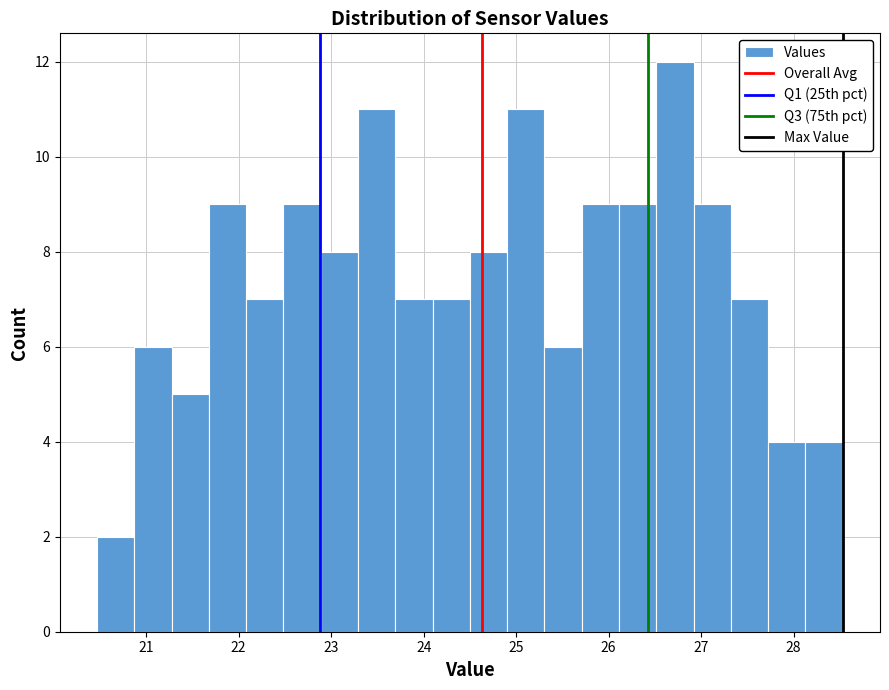

Reading left to right, transcribe this chart: for each bar, give the range it covers on the x-axis and its height. Neither the bar edges nor the heights are printed on the chart, so give them approximately, as read against the axes.

20.5 to 20.9: 2
20.9 to 21.3: 6
21.3 to 21.7: 5
21.7 to 22.1: 9
22.1 to 22.5: 7
22.5 to 22.9: 9
22.9 to 23.3: 8
23.3 to 23.7: 11
23.7 to 24.1: 7
24.1 to 24.5: 7
24.5 to 24.9: 8
24.9 to 25.3: 11
25.3 to 25.7: 6
25.7 to 26.1: 9
26.1 to 26.5: 9
26.5 to 26.9: 12
26.9 to 27.3: 9
27.3 to 27.7: 7
27.7 to 28.1: 4
28.1 to 28.5: 4